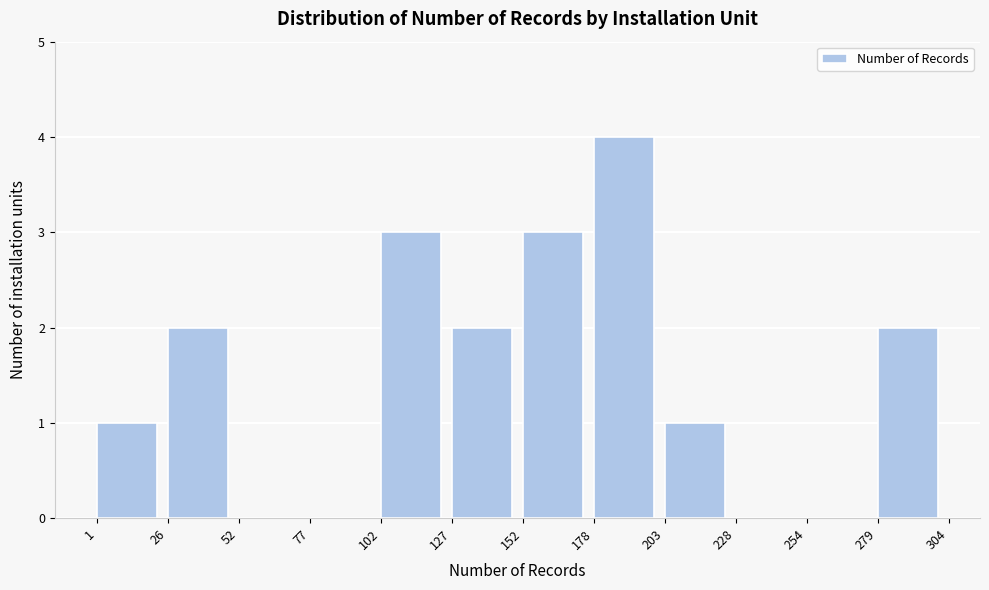

Over which range of the x-axis is the bar tallest?

178 to 203